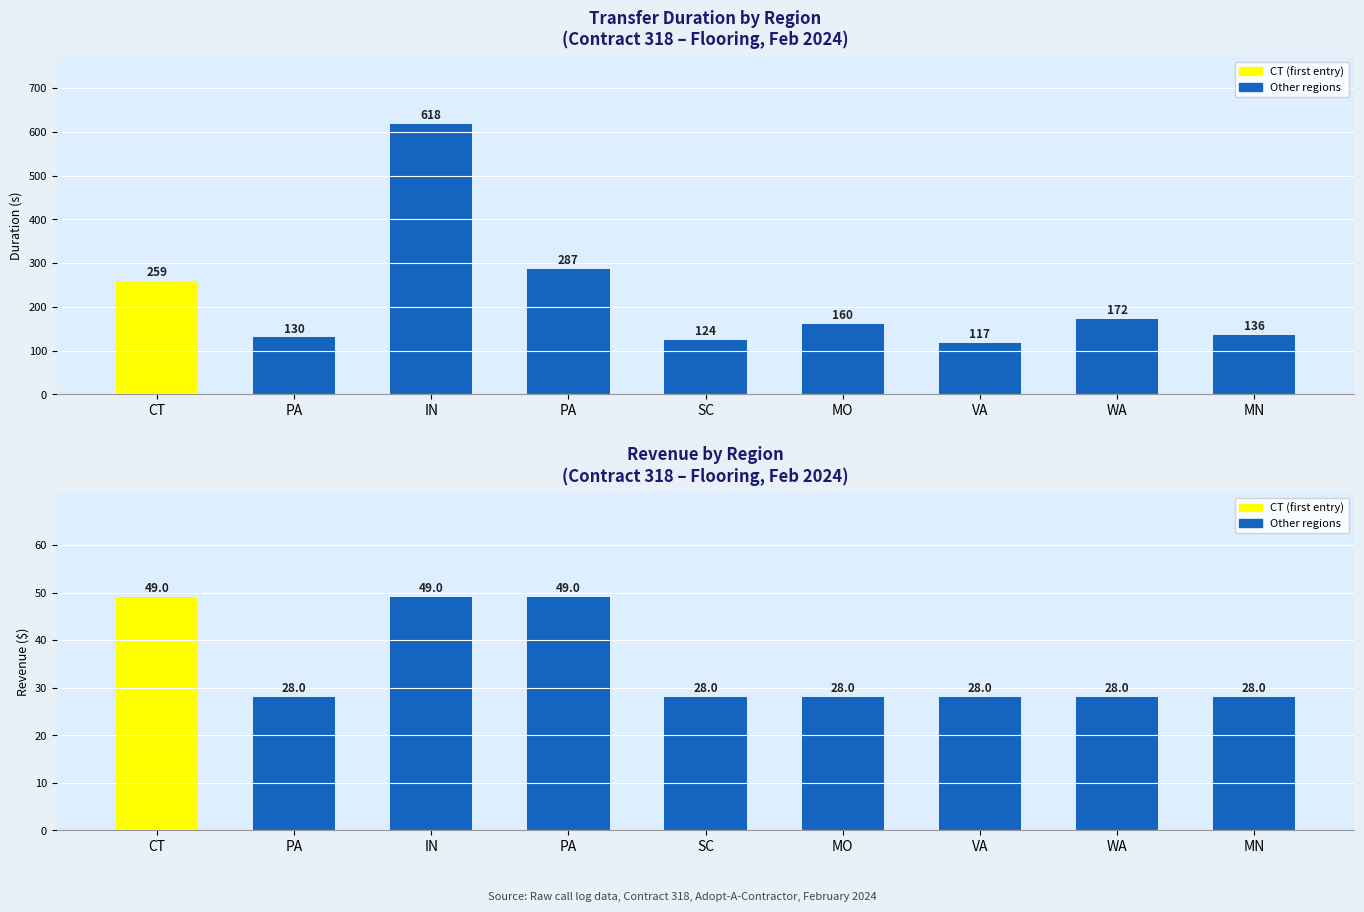

Rank the series by their maximum value, from highest to lowest.

transferDuration, revenue